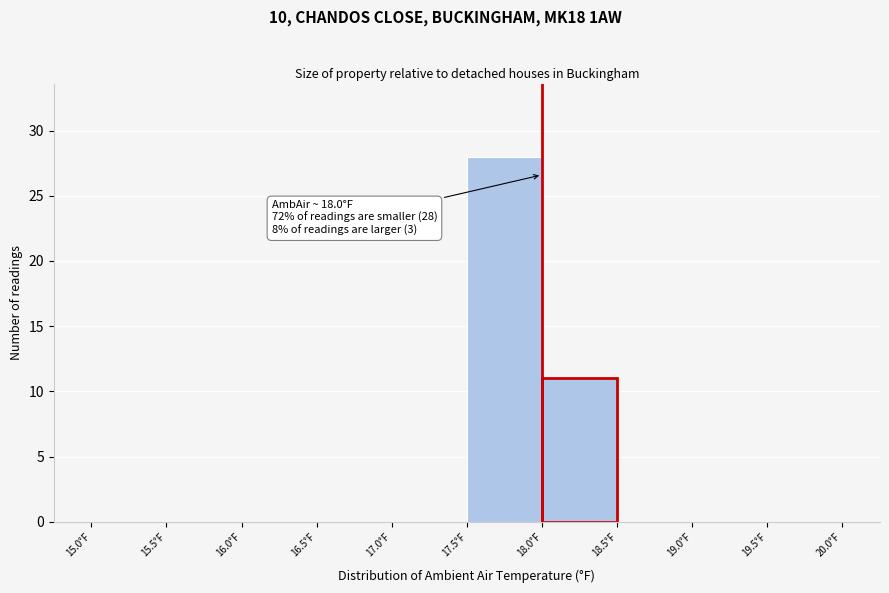

Over which range of the x-axis is the bar tallest?

17.5 to 18.0